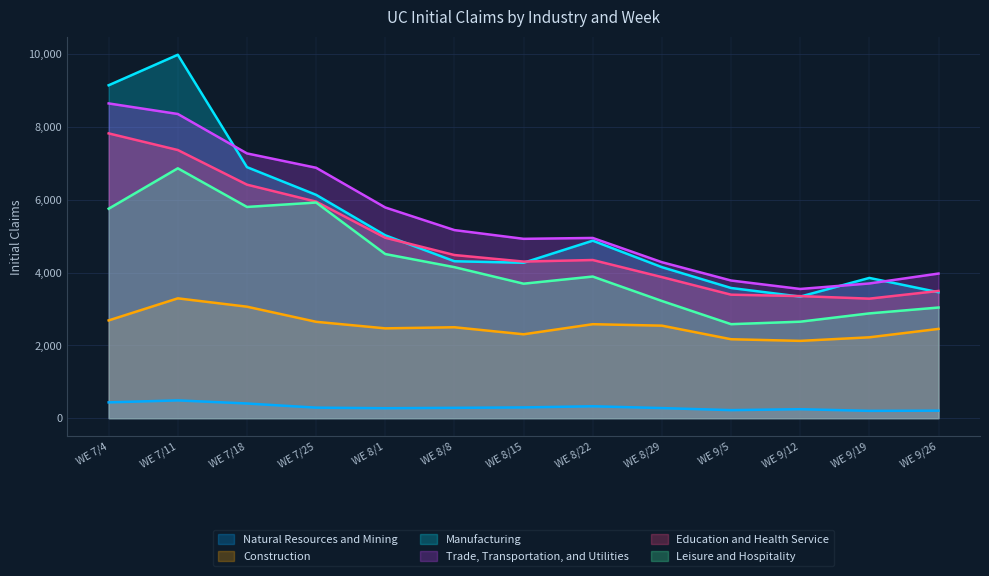

How many lines are shown in the chart?

6